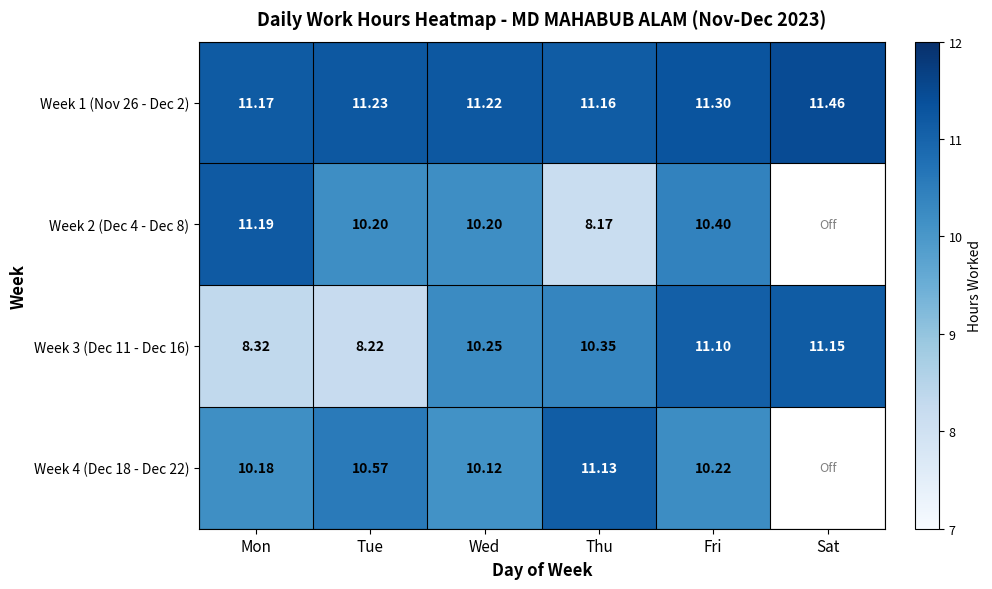

How many data points does each series have?

6